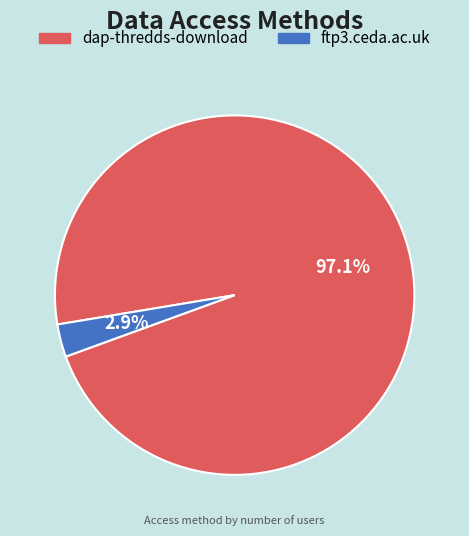

Which category has the smallest portion of the pie?

ftp3.ceda.ac.uk